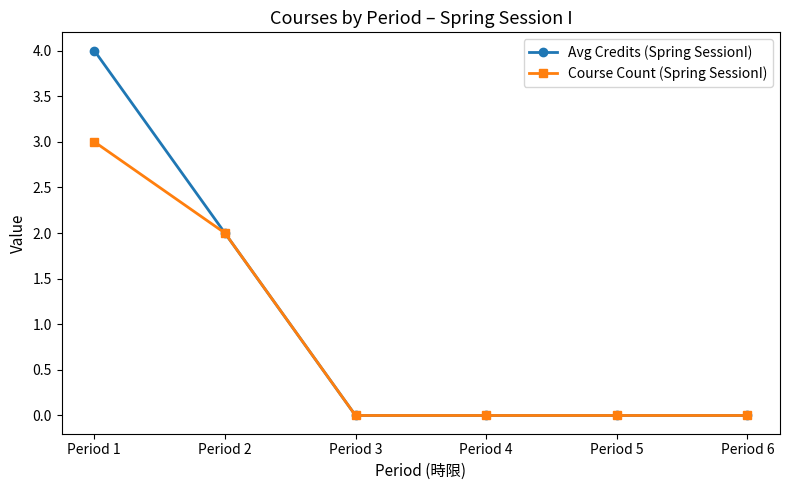

Which series has the largest total across all categories?

Avg Credits (Spring SessionI)